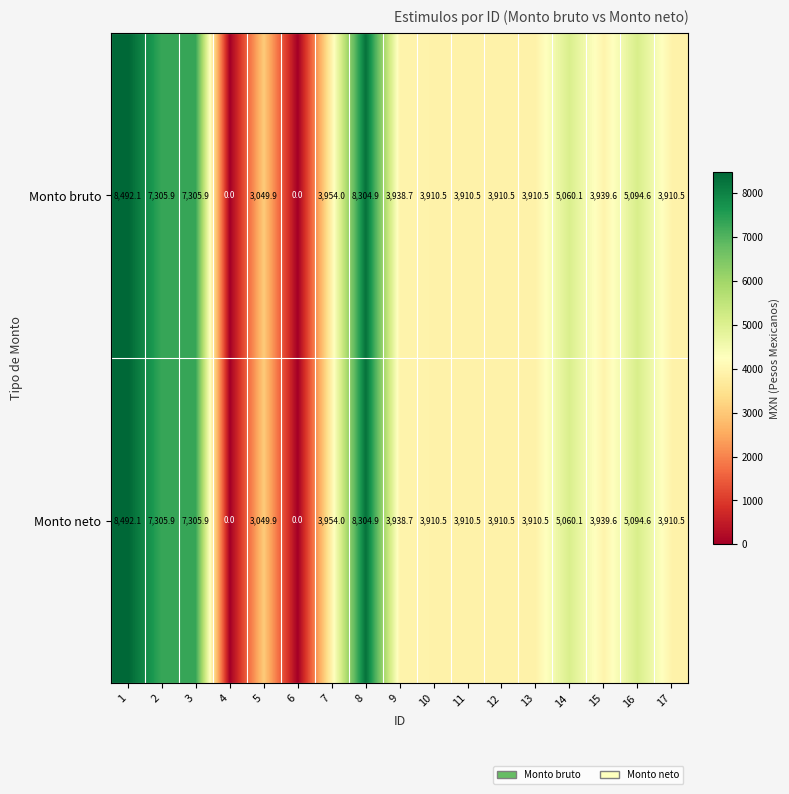

What is the difference between the maximum and minimum values in the Monto neto series?

8492.1